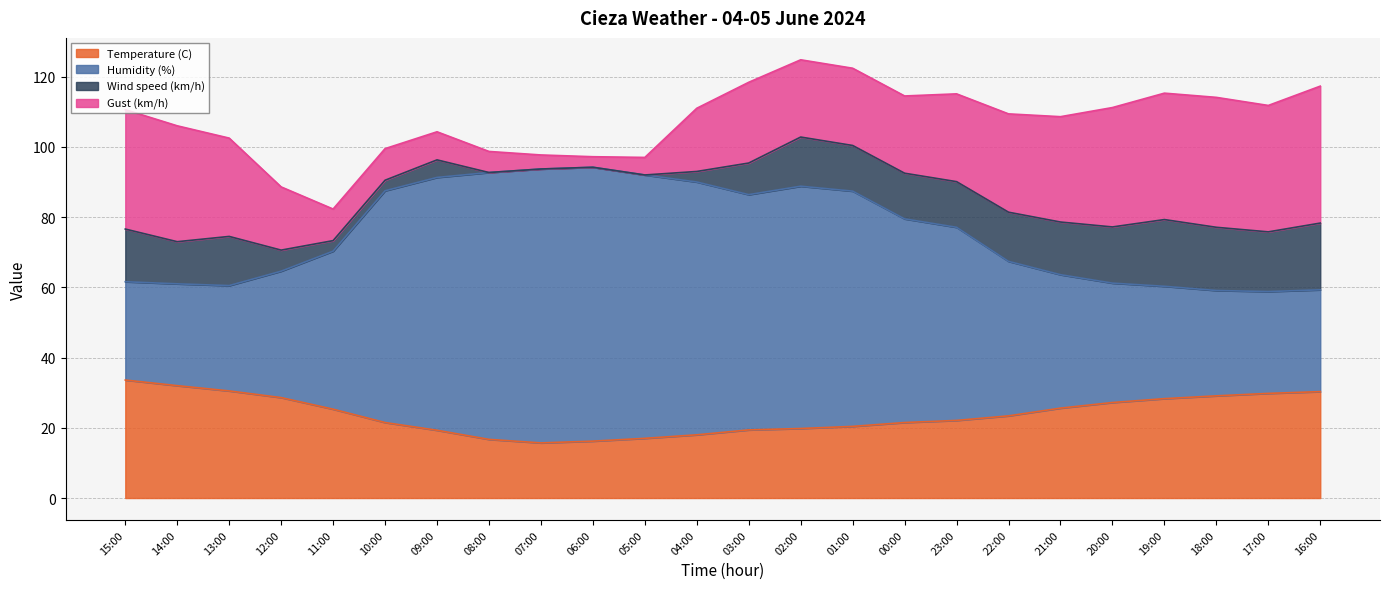

What is the highest value of the Temperature (C) series?

33.6